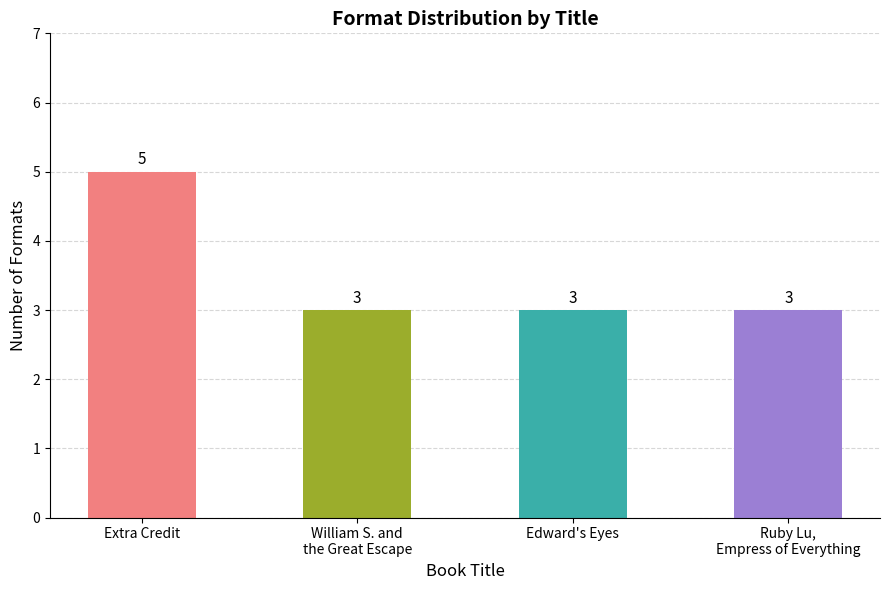

What is the average value?

4